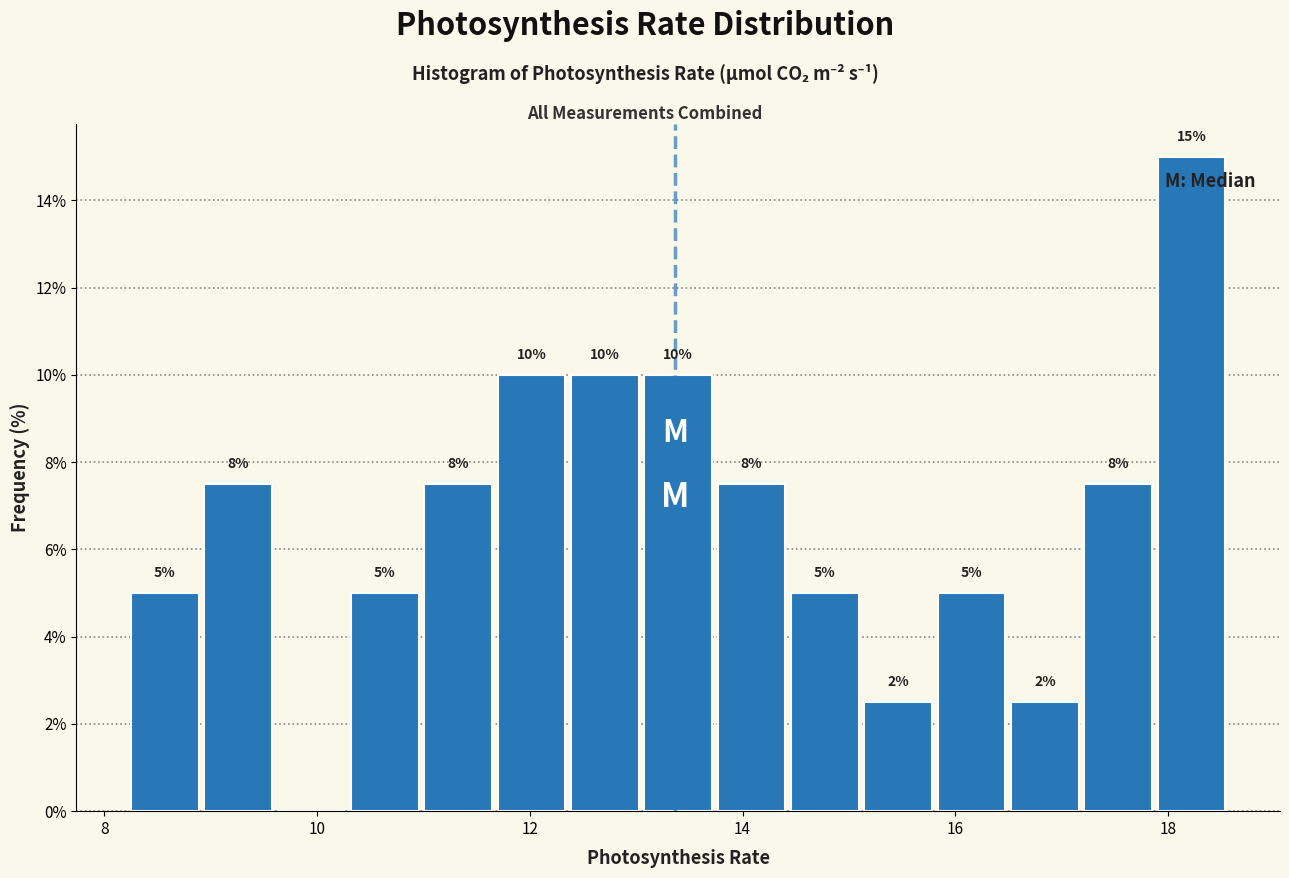

Around what value on the x-axis is the tallest bar? Give the approximate position of its centre, as read against the axis.

18.2